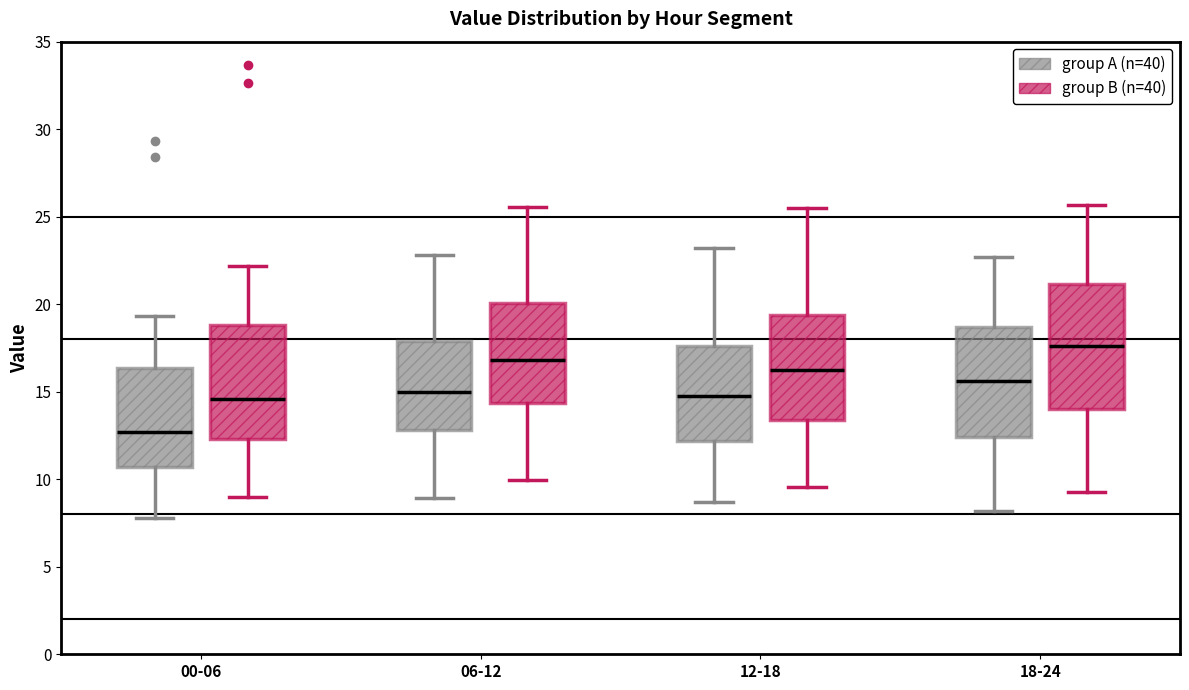

Which box is the tallest, from its lower edge to its upper edge?

18-24 (group B (n=40))